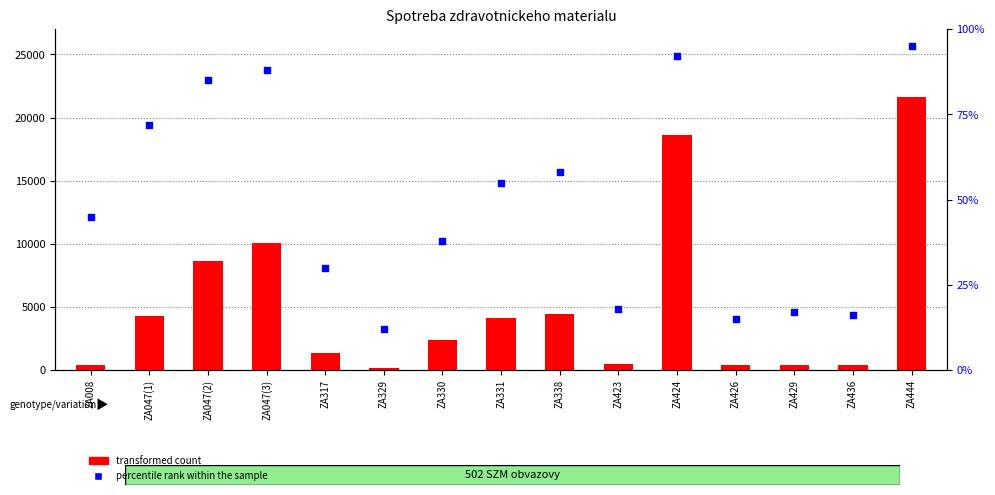

Which series has the largest total across all categories?

transformed count